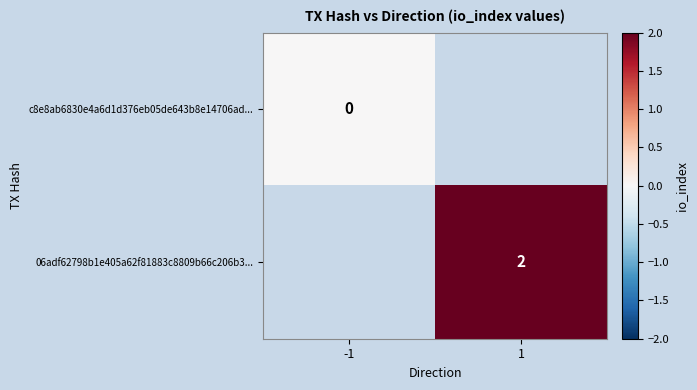

Which category has the lowest value across all series?

-1